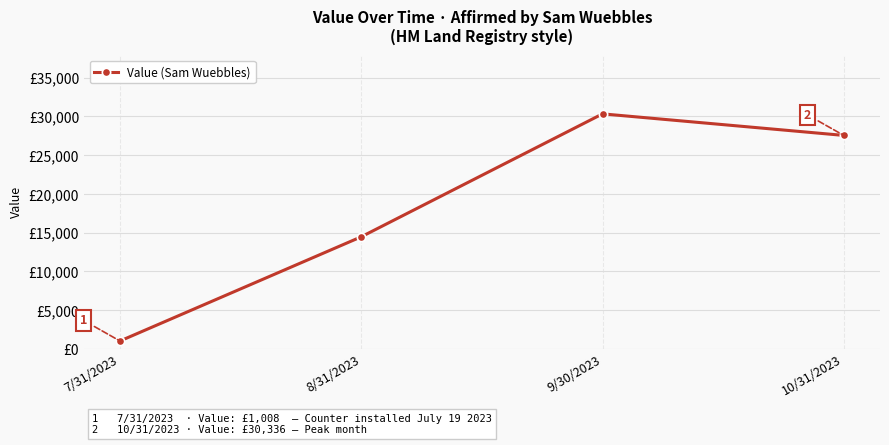

List the labels in order of value, smallest first.

7/31/2023, 8/31/2023, 10/31/2023, 9/30/2023